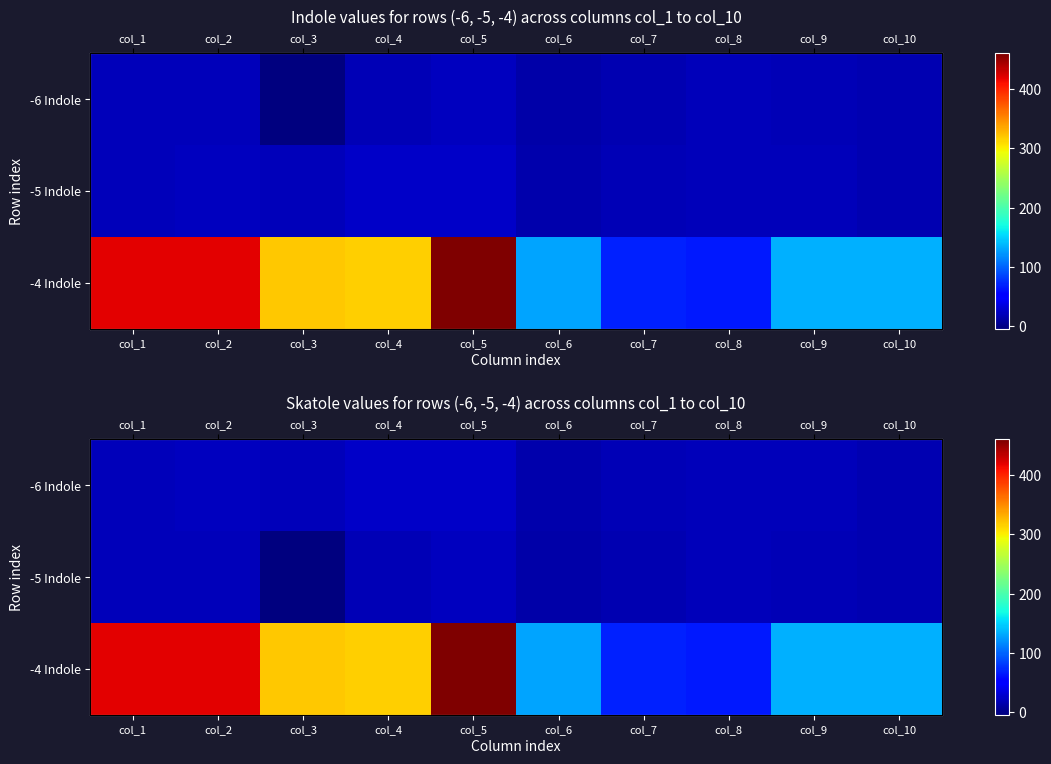

How many series are shown in this chart?

3